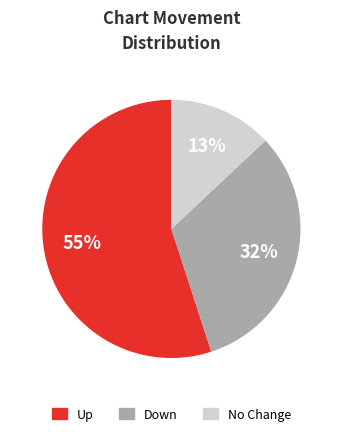

Rank the categories by value from highest to lowest.

Up, Down, No Change